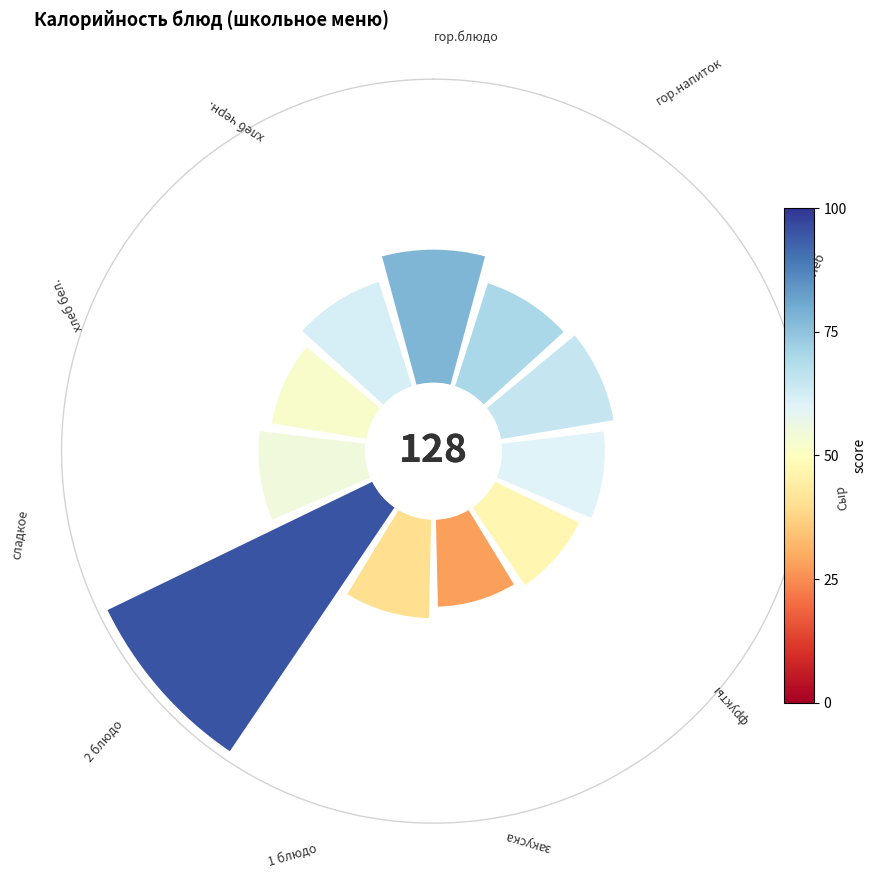

True or false: 9 accounts for 1% of the total.

False